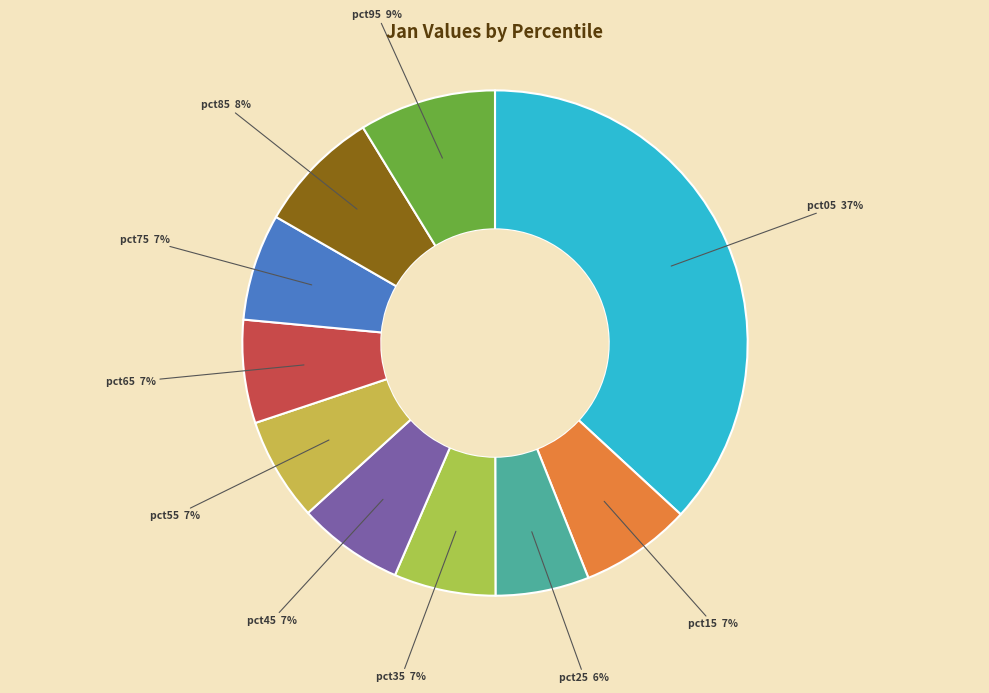

How many slices are in this pie chart?

10